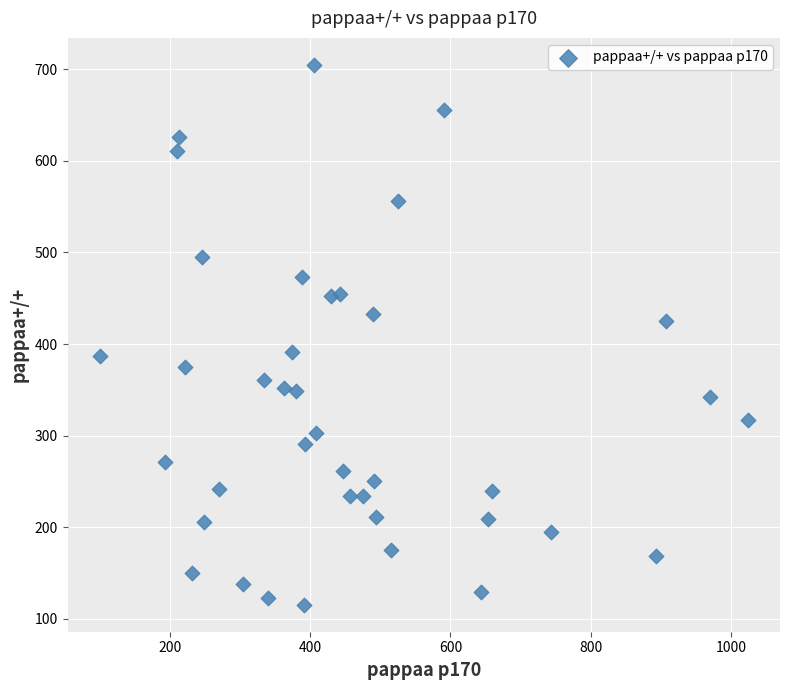

What is the range of Y values (max minus min)?

589.7